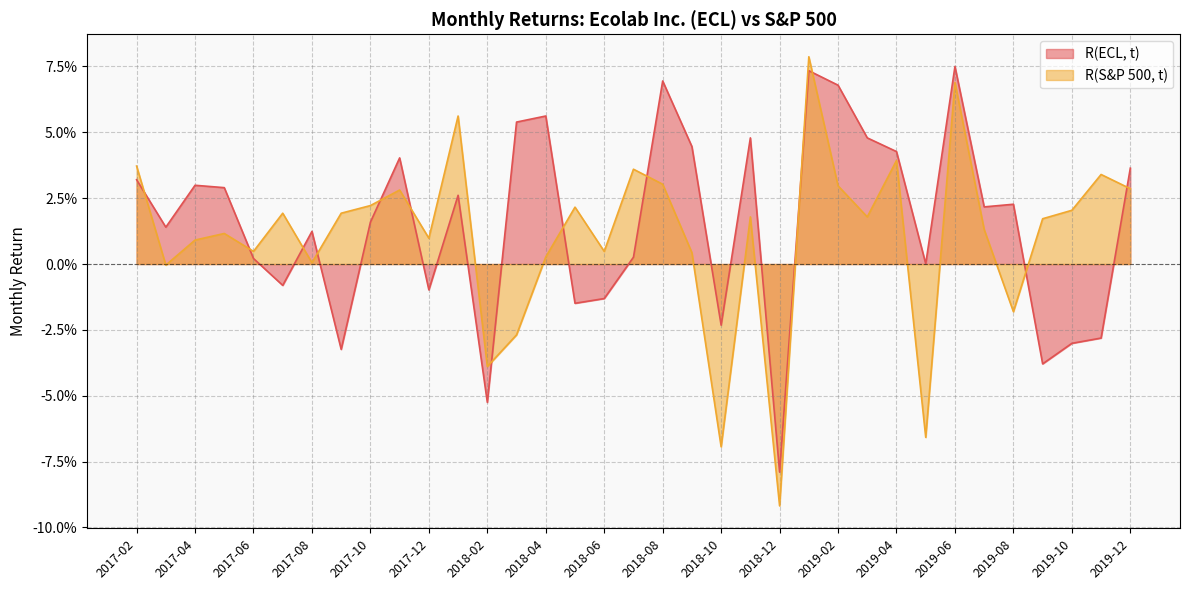

True or false: R(ECL, t) has more than 1 points higher than both neighbors.

True